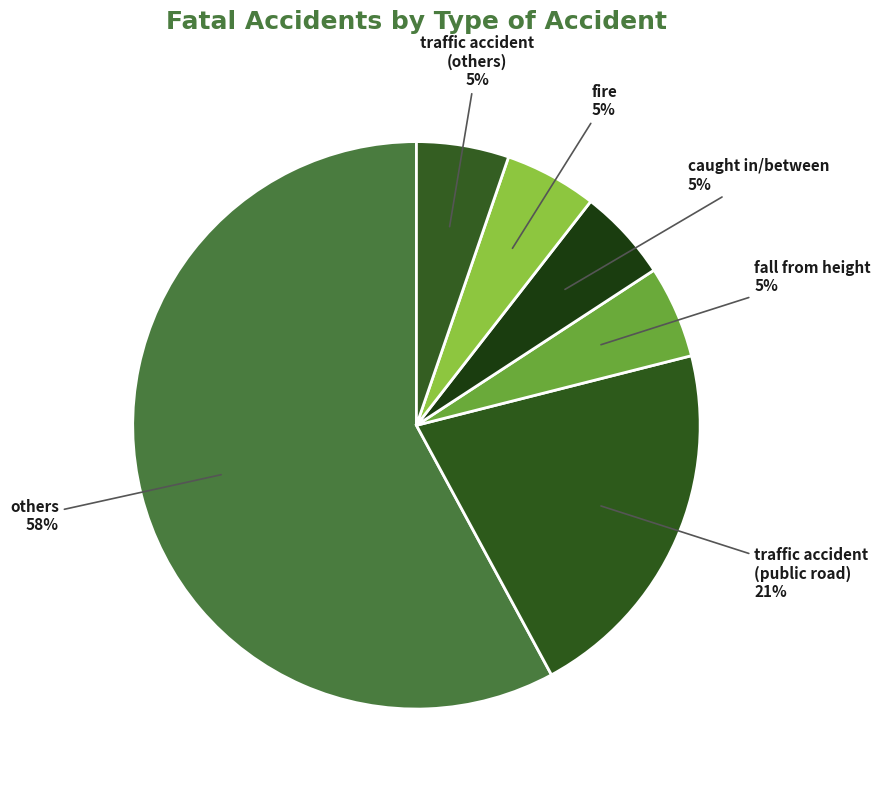

Combined, do fall from height and traffic accident (others) account for over 50%?

No